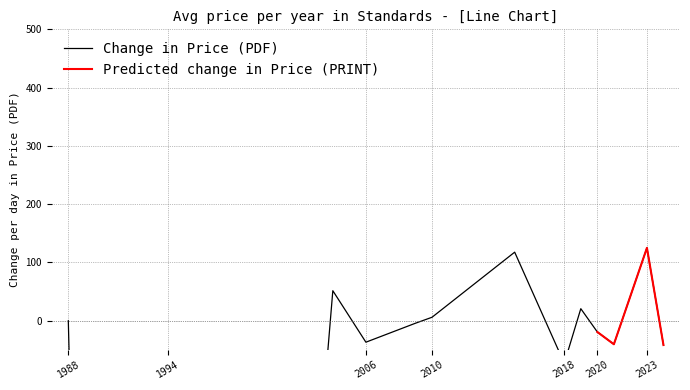

True or false: Avg Price (PDF) and Avg Price (PRINT) cross at least once.

False